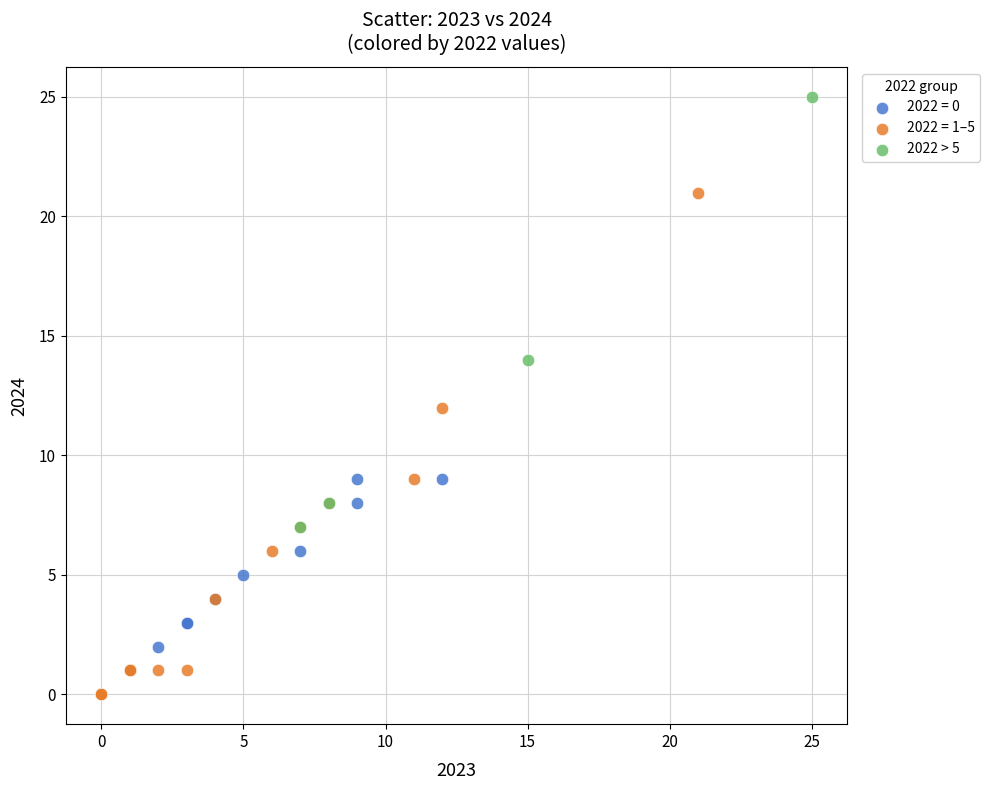

Which series has the largest Y range (max minus min)?

2022 = 1–5